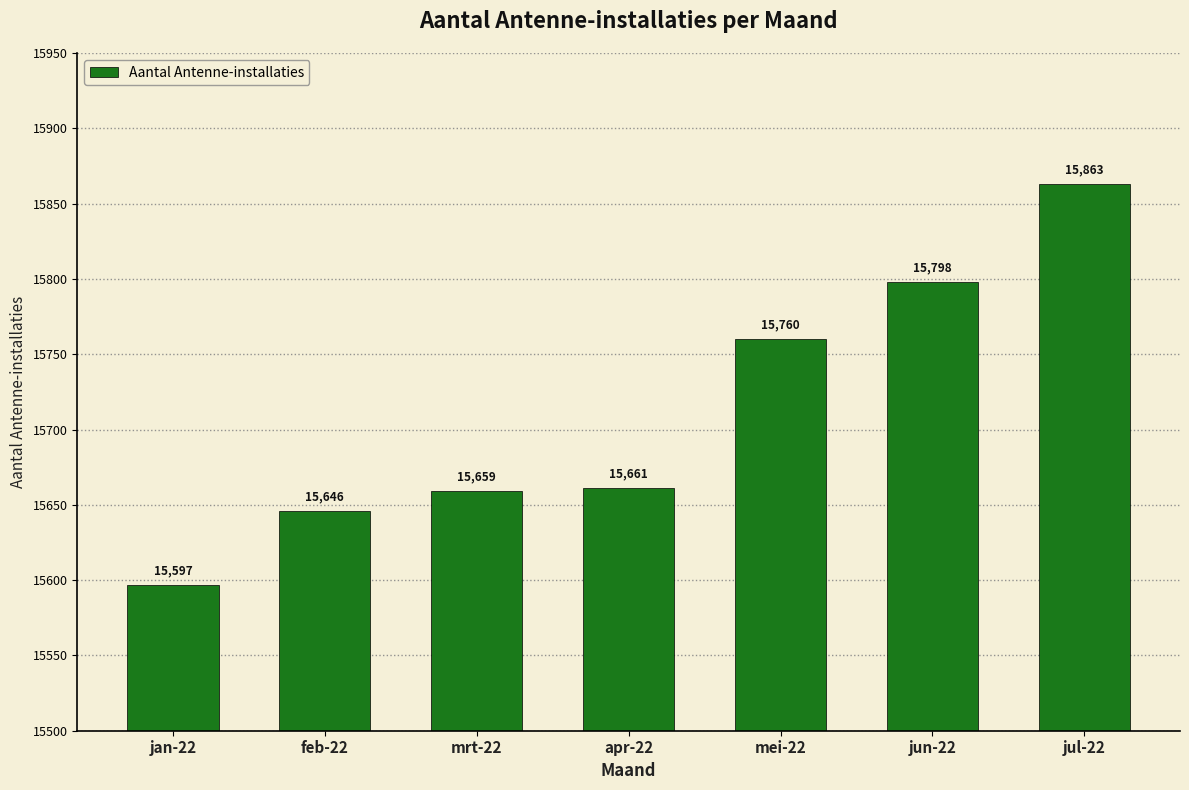

The chart shows a value of 15863 at jul-22. True or false?

True